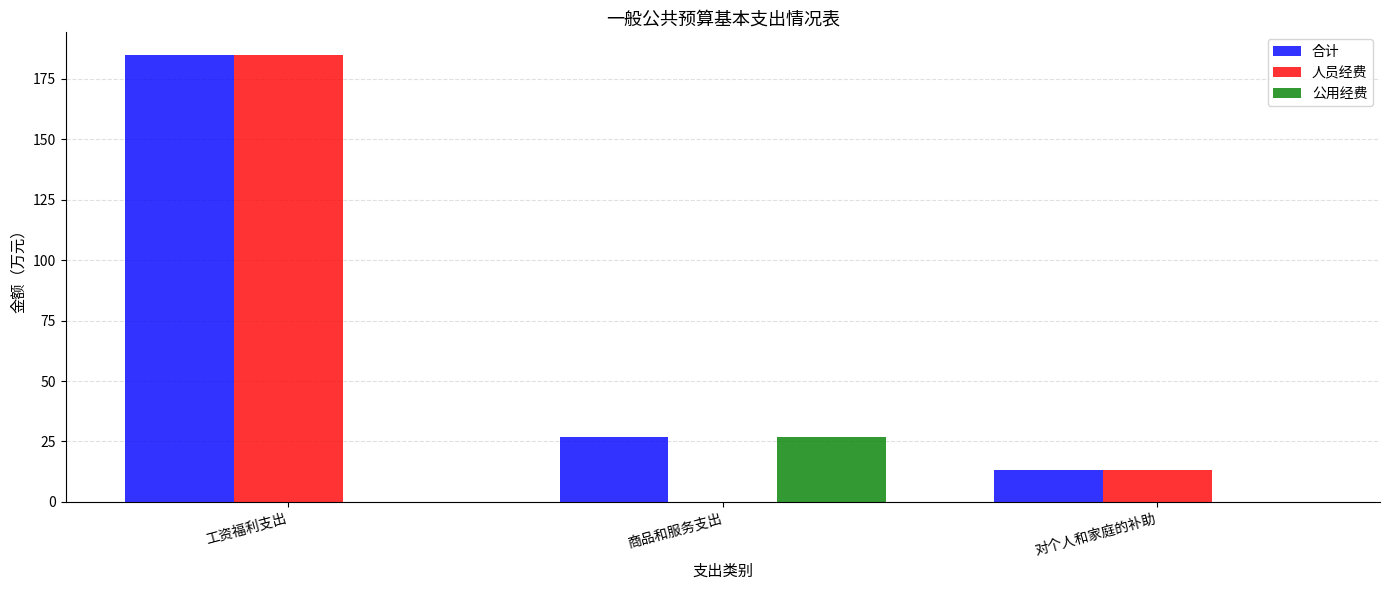

The value of 公用经费 at 工资福利支出 is 0.0. True or false?

True